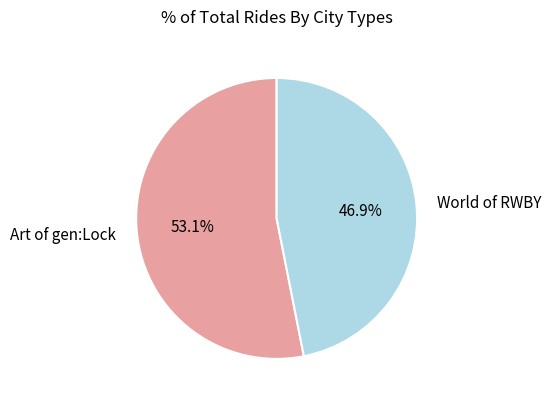

Count the number of slices in the pie.

2